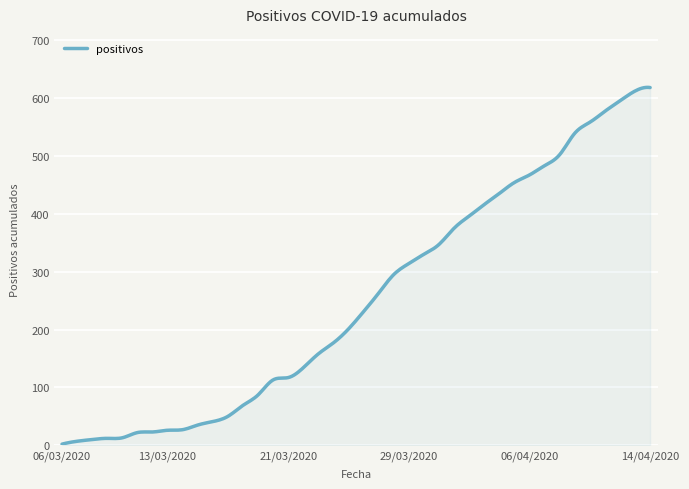

What is the greatest value displayed?

618.3